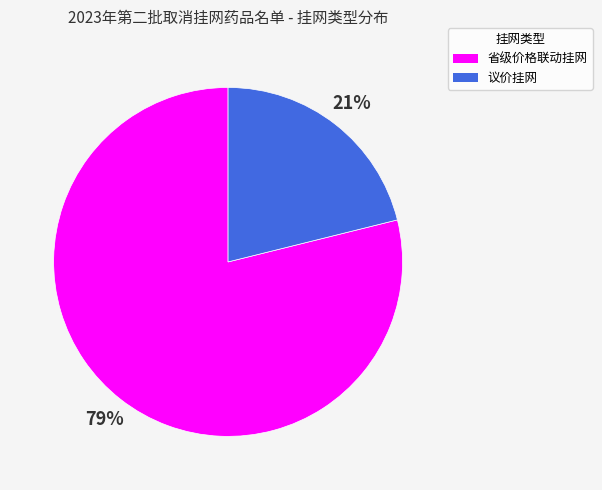

To the nearest percent, what is the average slice percentage?

50%